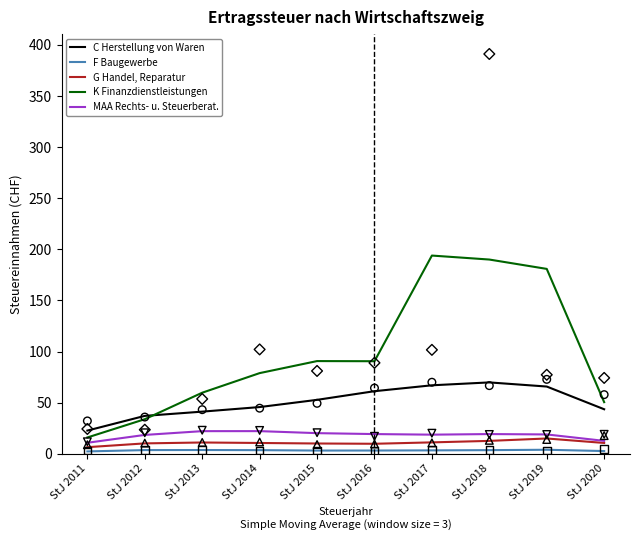

What are all the series names shown in the legend?

C Herstellung von Waren, F Baugewerbe, G Handel, Reparatur, K Finanzdienstleistungen, MAA Rechts- u. Steuerberat.